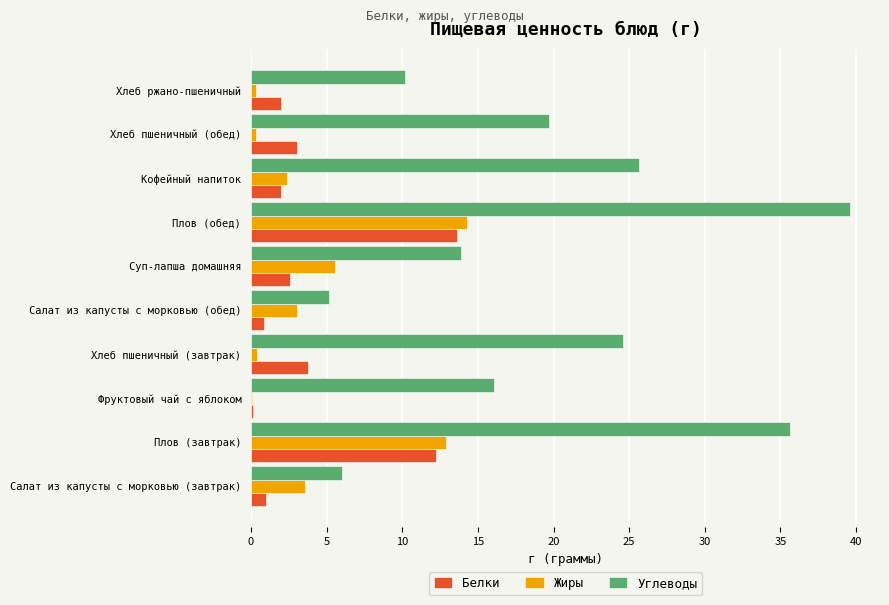

Between Фруктовый чай с яблоком and Суп-лапша домашняя, which series saw the biggest shift?

Жиры